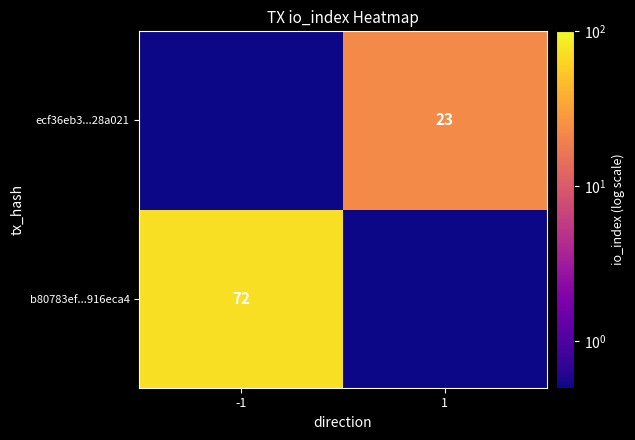

Which has a higher value, -1 or 1?

-1